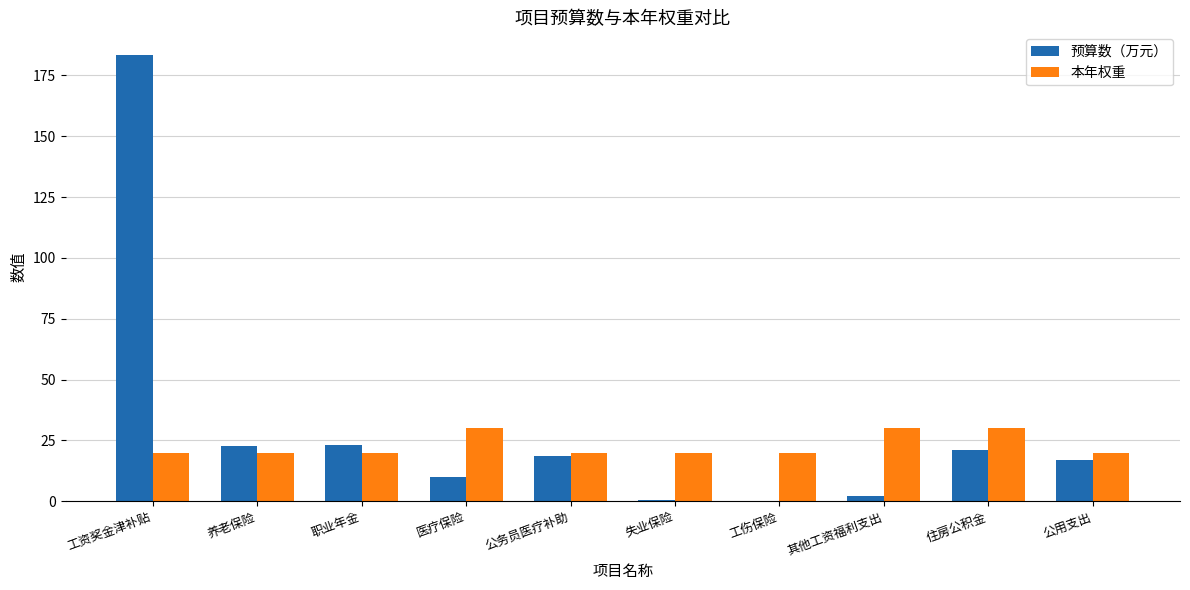

Between 工资奖金津补贴 and 医疗保险, which series saw the biggest shift?

预算数（万元）